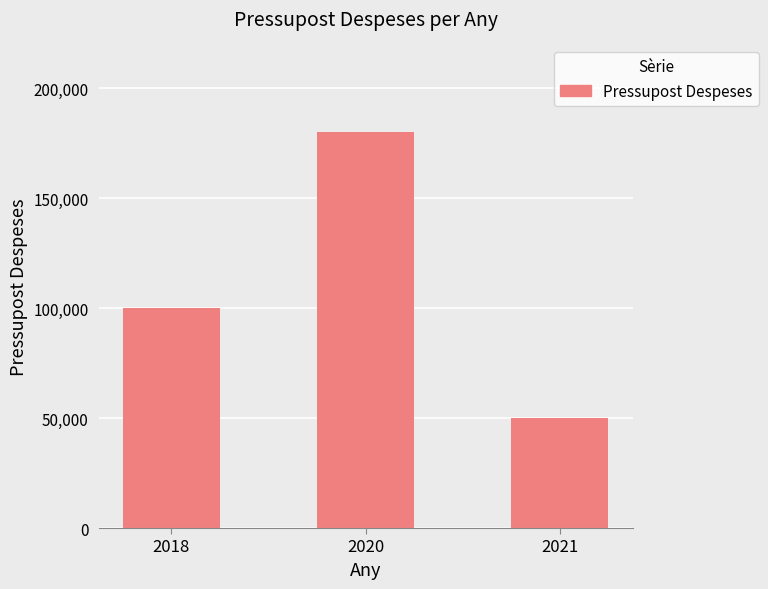

What is the value of the 2nd bar from the left?

180000